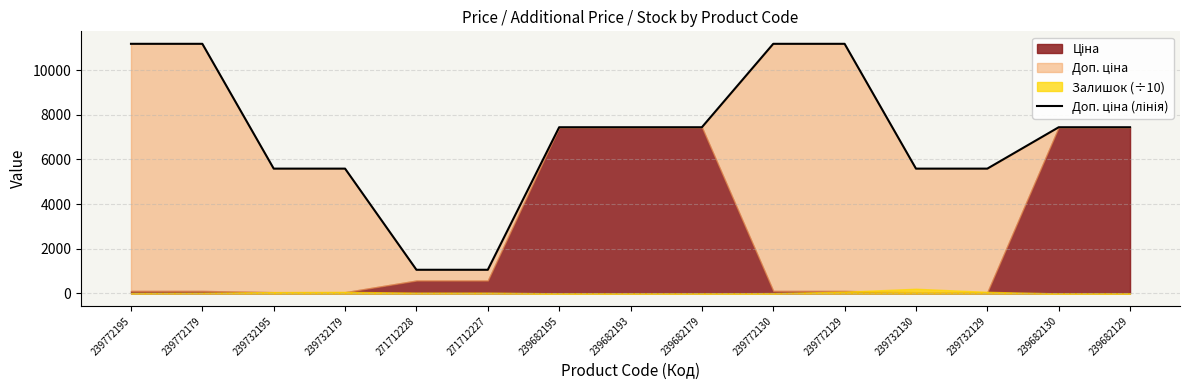

At which label does the data first exceed 7444?

239772195